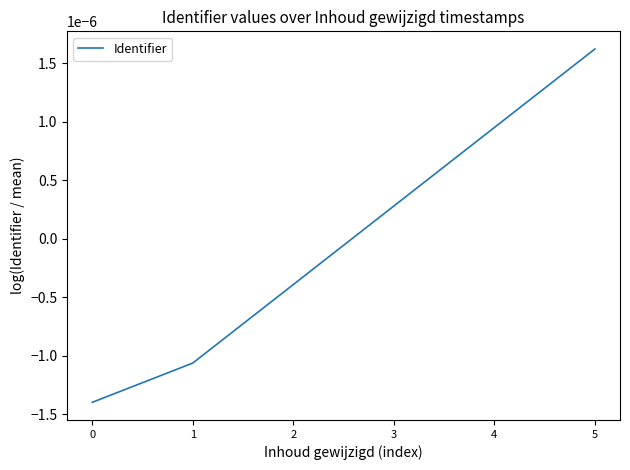

Does the chart display data point markers on the line(s)?

No